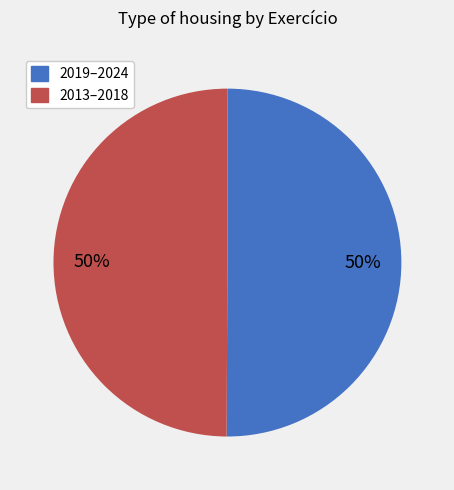

To the nearest percent, what is the average slice percentage?

50%